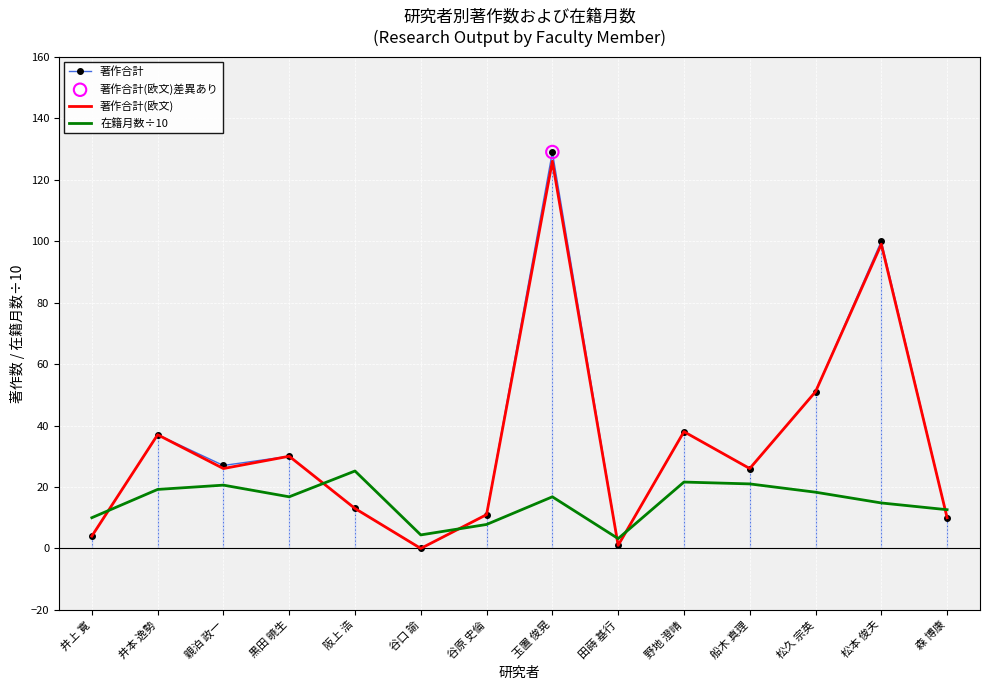

What is the total value across all series at 阪上 浩?

51.2